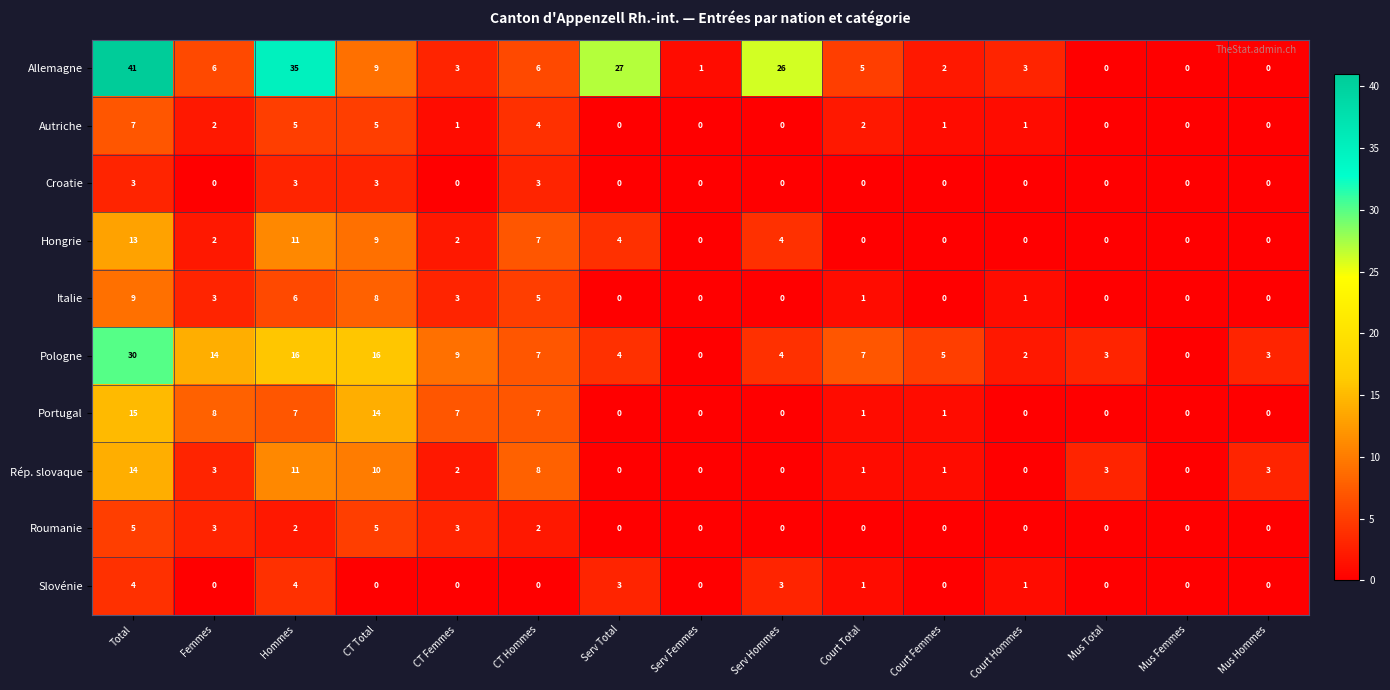

At which category does the chart reach its peak across all series?

Total